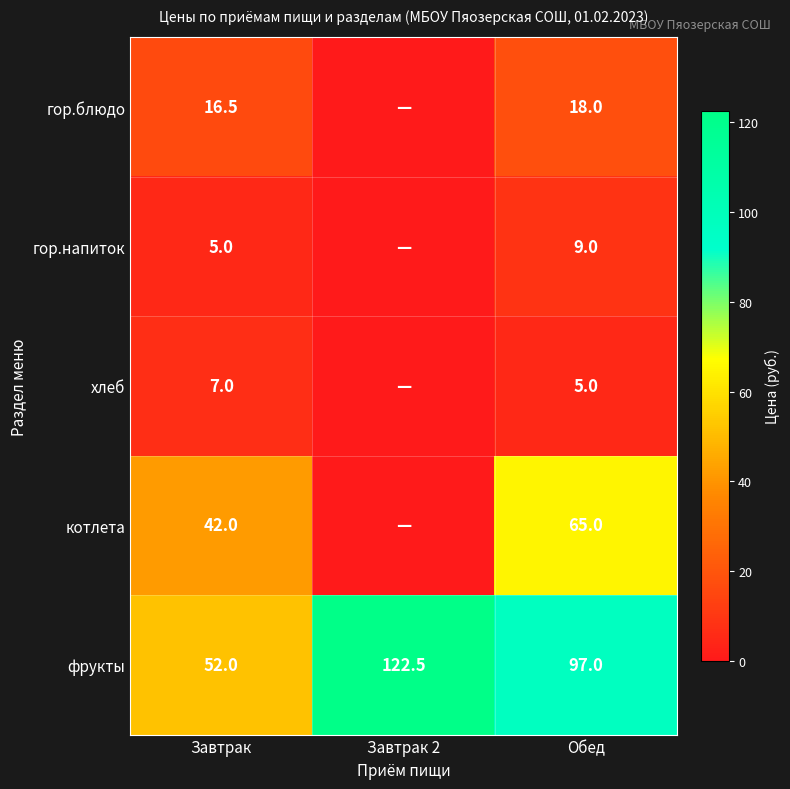

At how many categories does at least one series exceed 38?

3